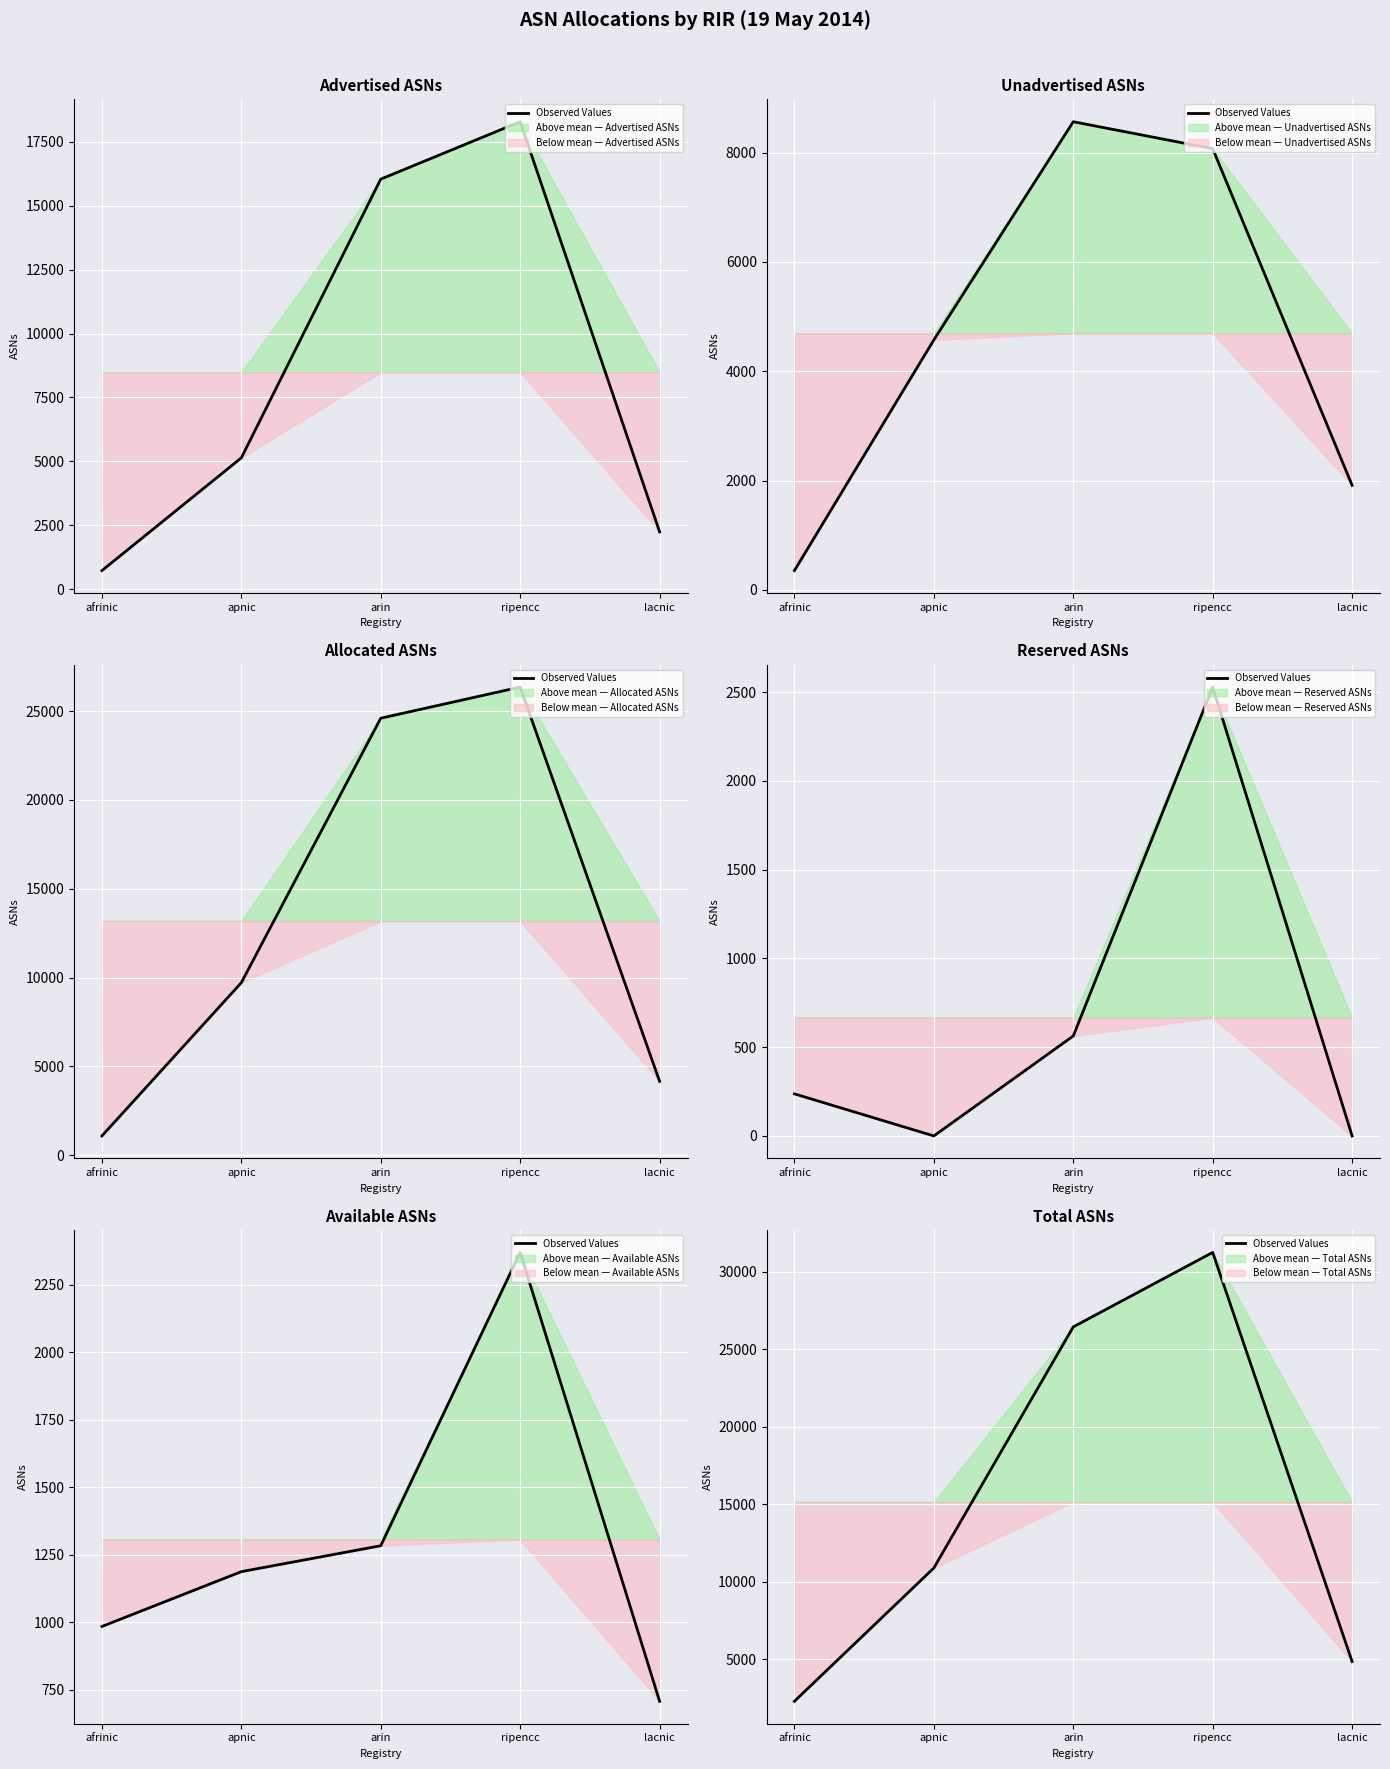

Count the number of values greater than 10900.

2